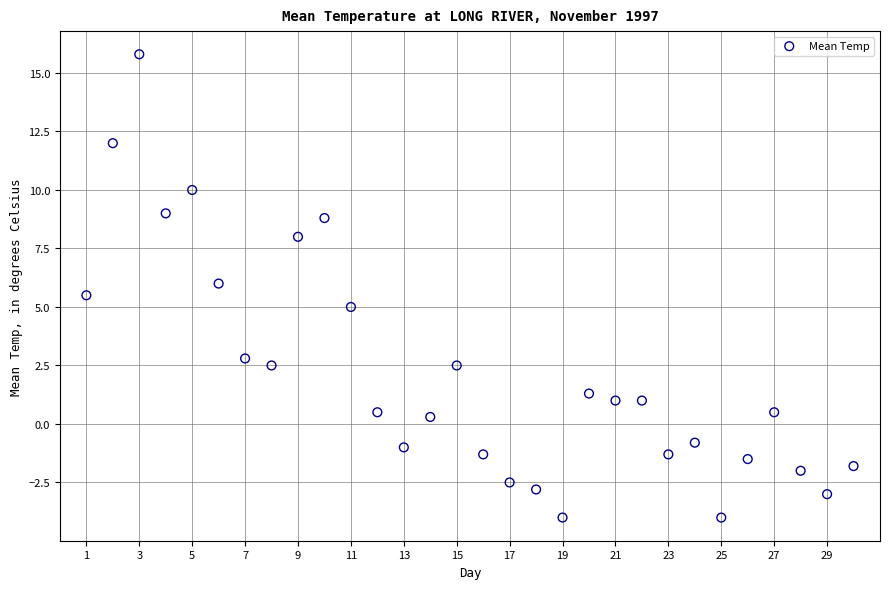

What is the range of Y values (max minus min)?

19.8